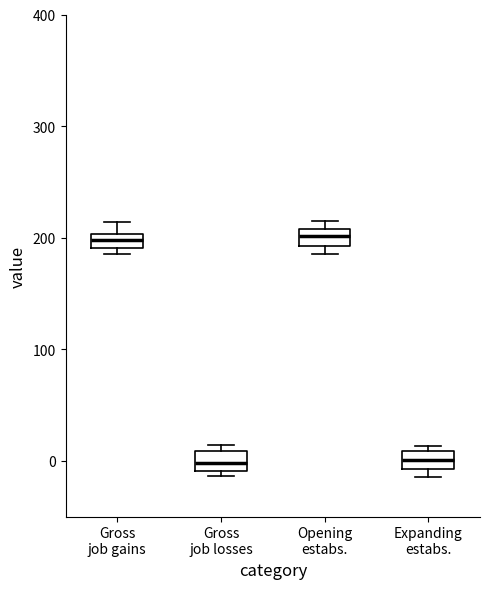

Where is the upper edge of the box for Gross job losses on the y-axis? The values are not printed on the chart, so give them approximately, as read against the axis.

10